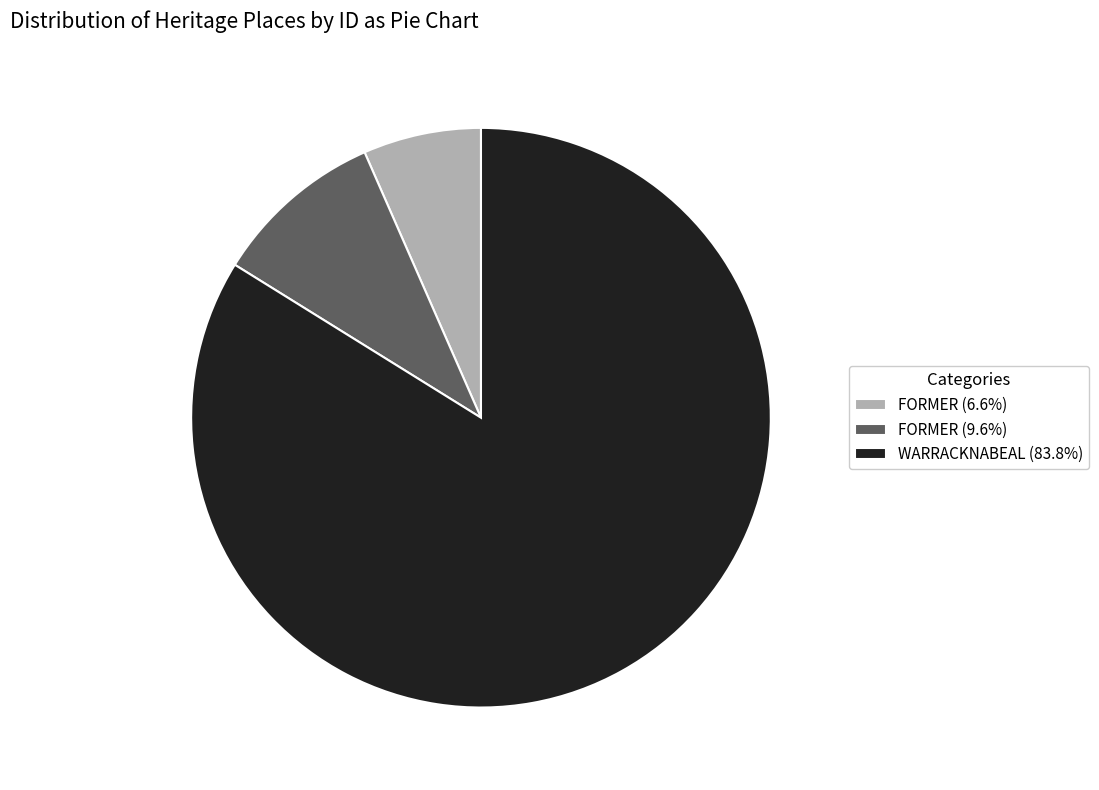

Is the sum of FORMER (9.6%) and FORMER (6.6%) greater than half?

No